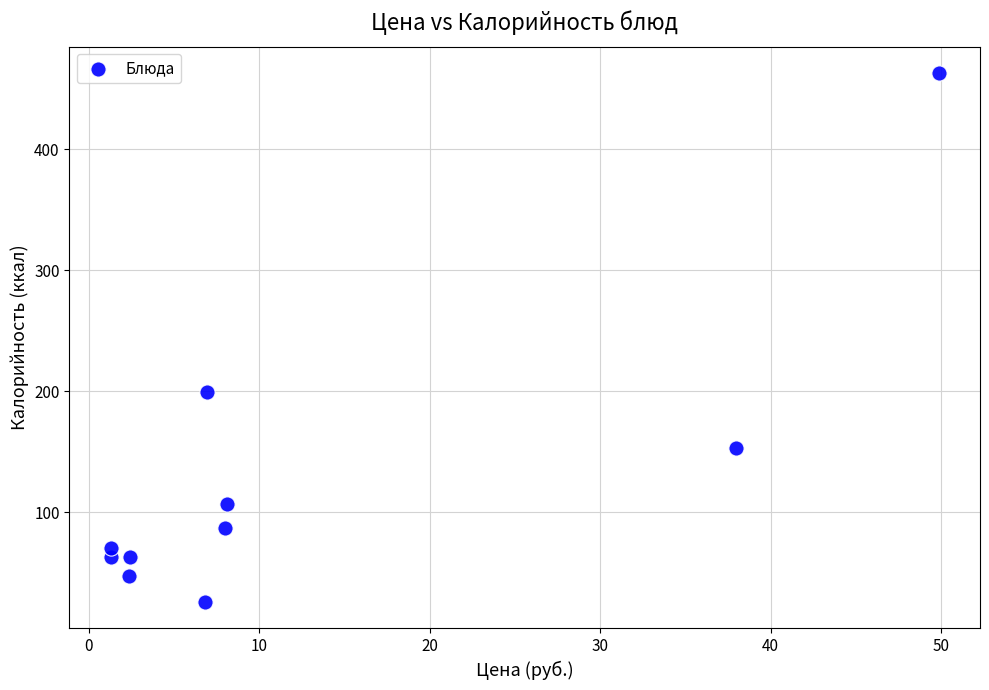

What is the average X value?

12.5